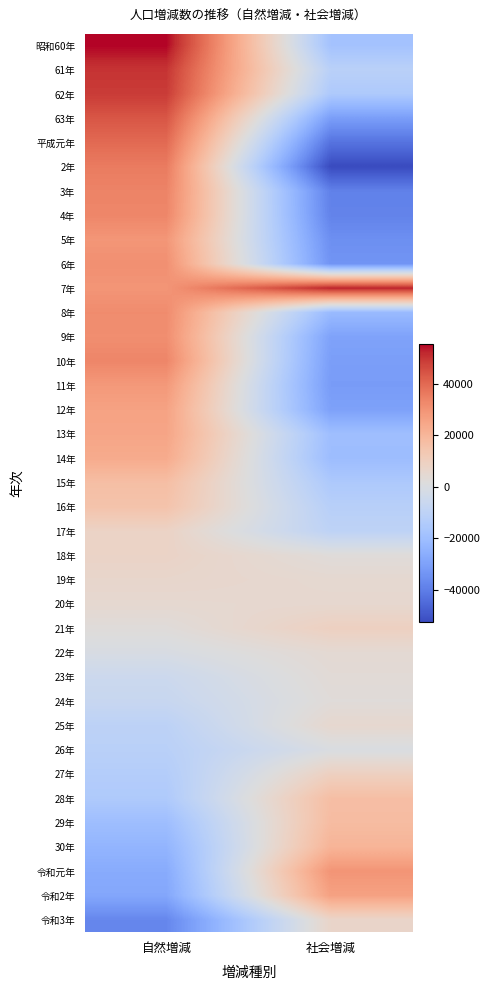

How many series are shown in this chart?

37